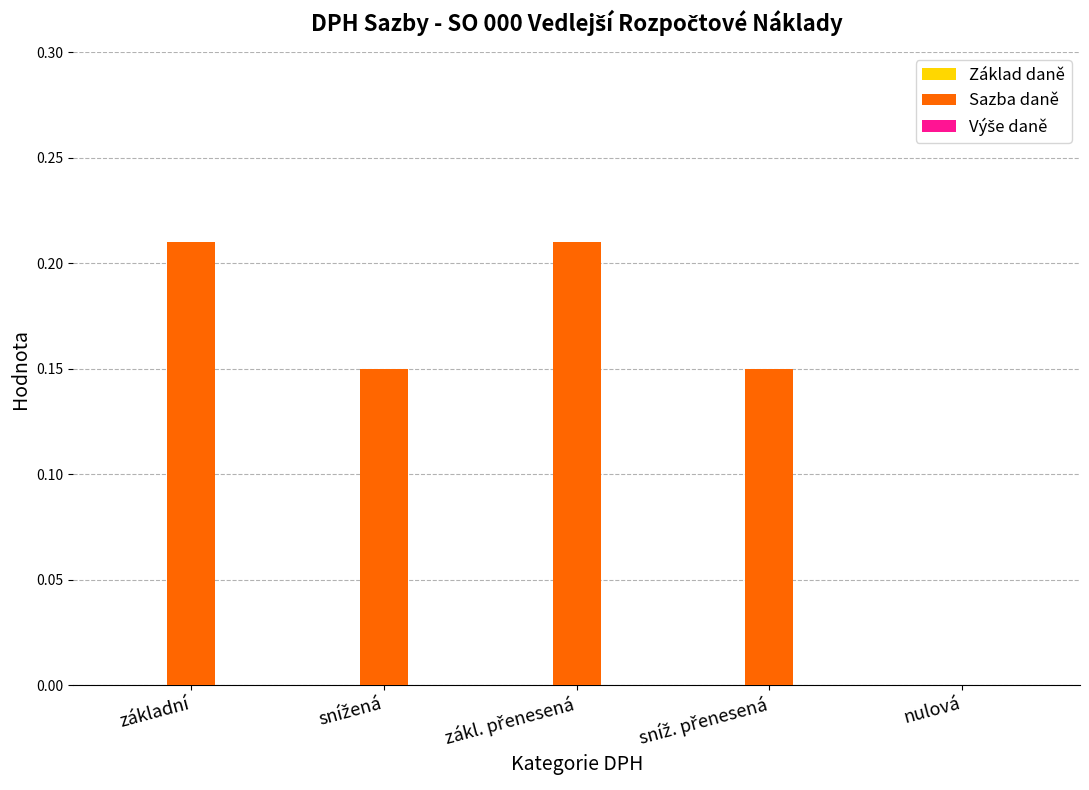

What is the sum of all values?

0.7